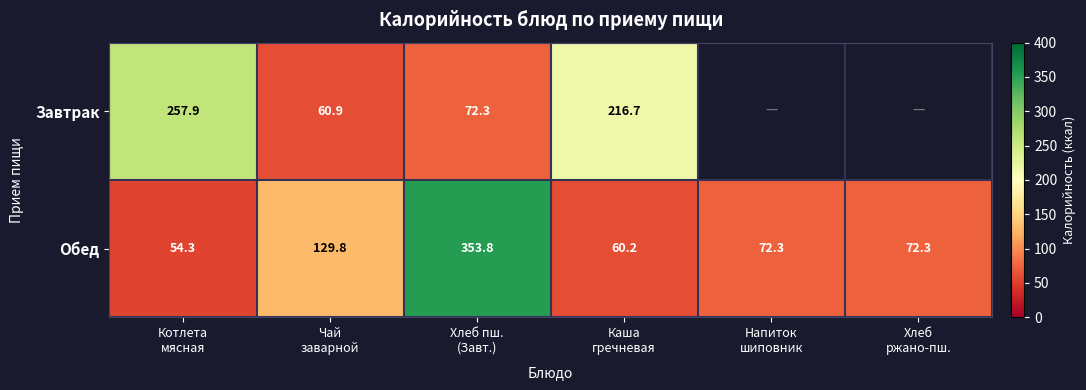

How many values in the Обед series exceed 72?

4